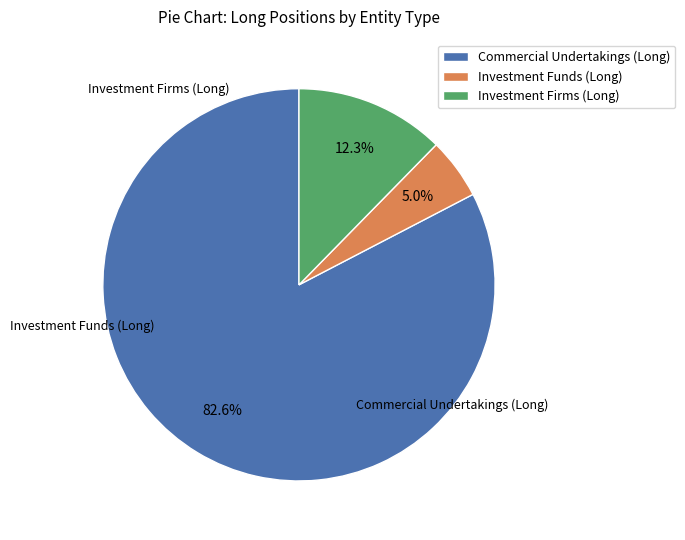

Which category has the biggest portion of the pie?

Commercial Undertakings (Long)